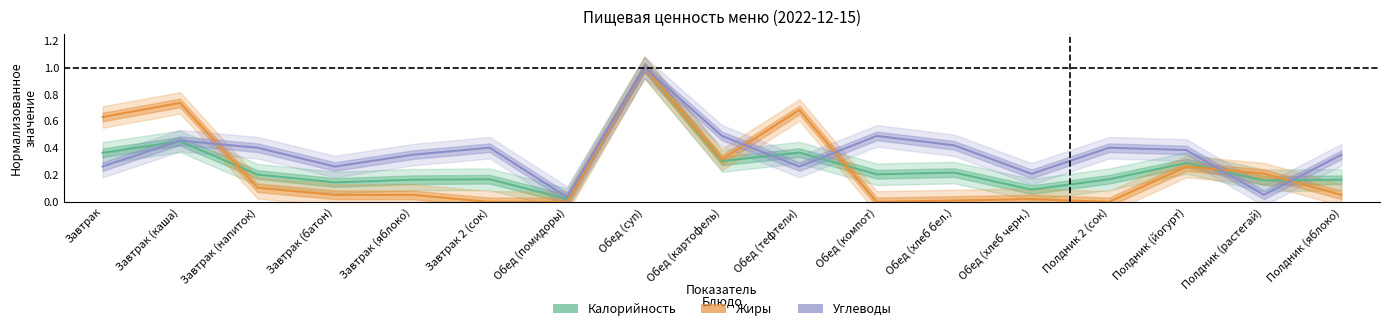

The Жиры series shows 0.0 at Завтрак 2 (сок). True or false?

True